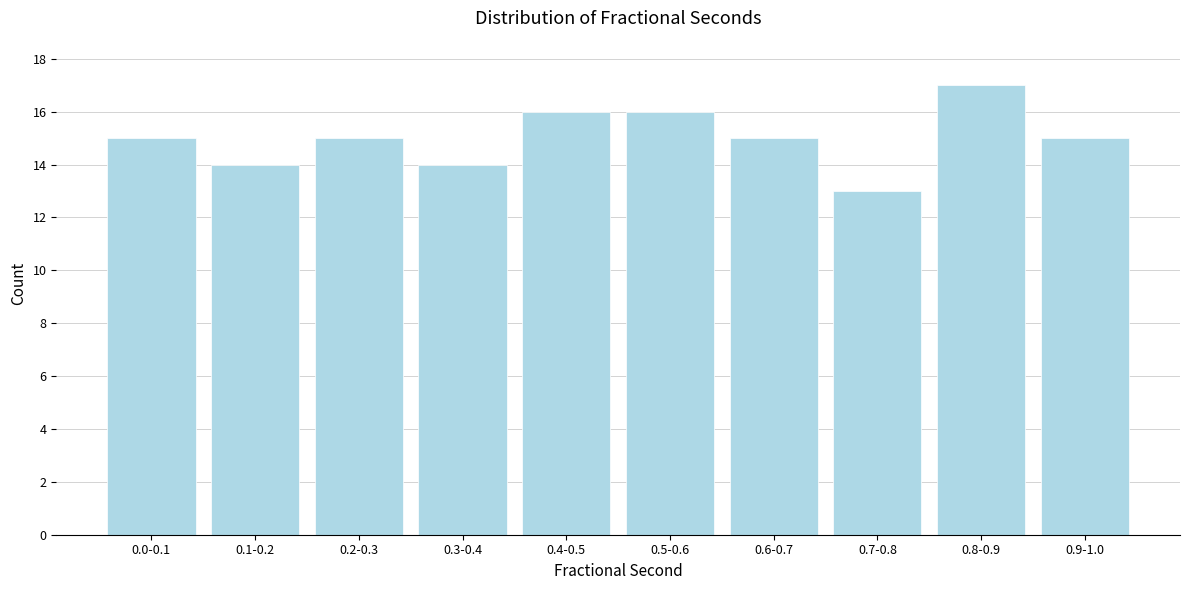

Reading right to left, extract all data points from this chart.

0.9-1.0=15	0.8-0.9=17	0.7-0.8=13	0.6-0.7=15	0.5-0.6=16	0.4-0.5=16	0.3-0.4=14	0.2-0.3=15	0.1-0.2=14	0.0-0.1=15